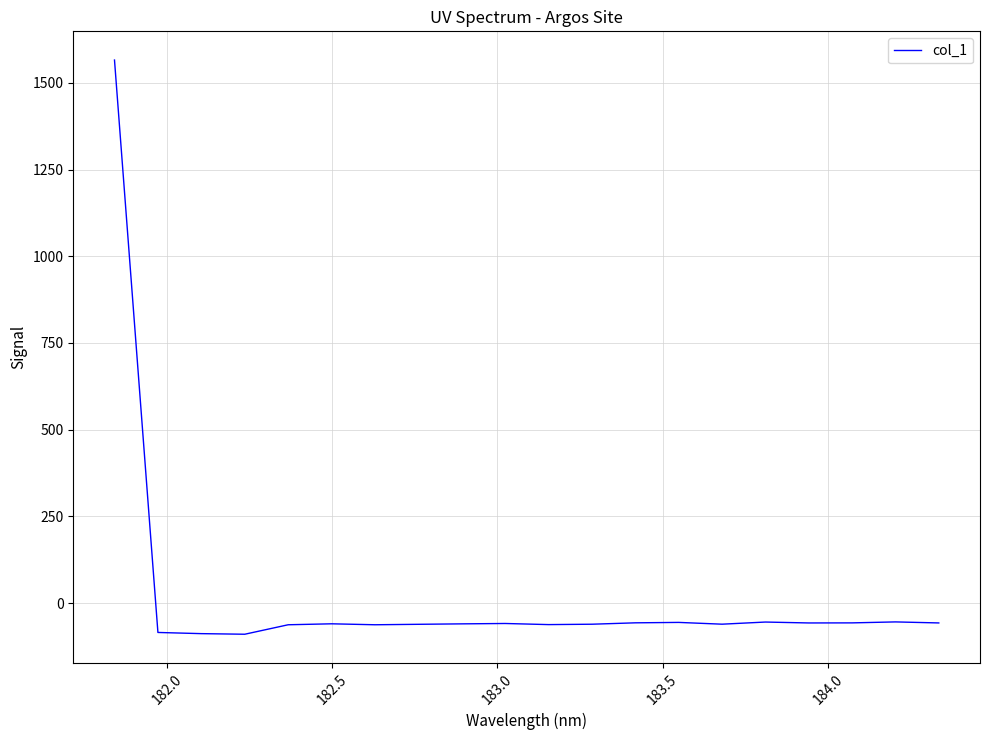

What is the maximum value shown in the chart?

1565.7